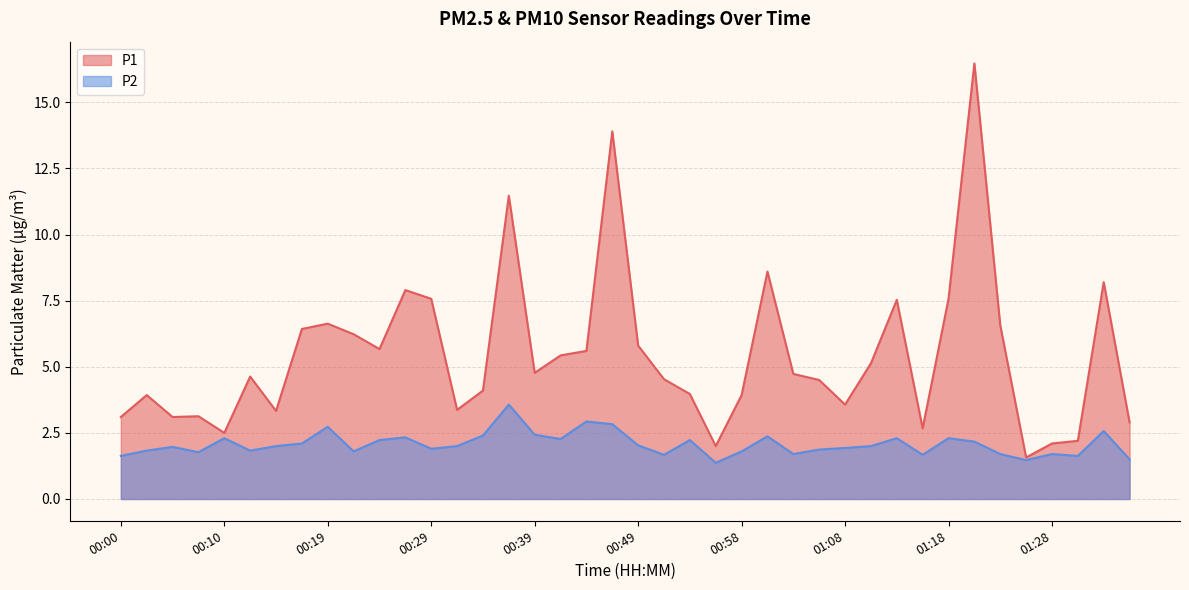

What is the difference between the maximum and minimum values in the P1 series?

14.9